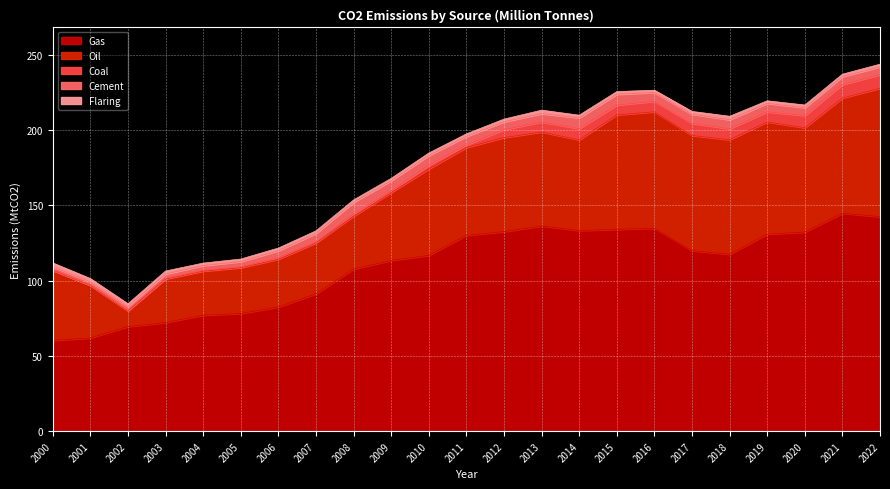

What is the spread (max minus min) of values at 2015?

132.4